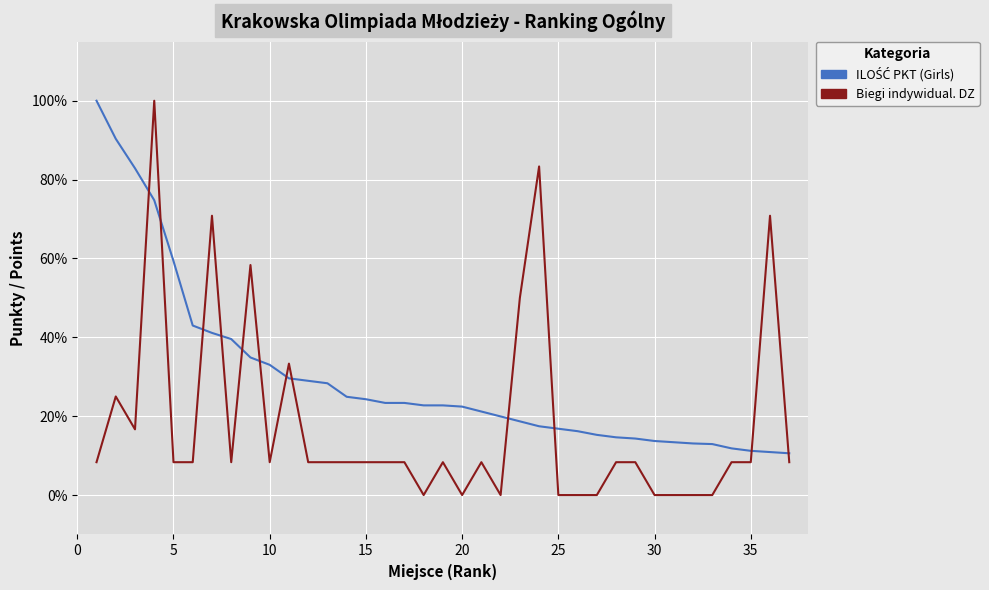

Does the chart have visible grid lines?

Yes